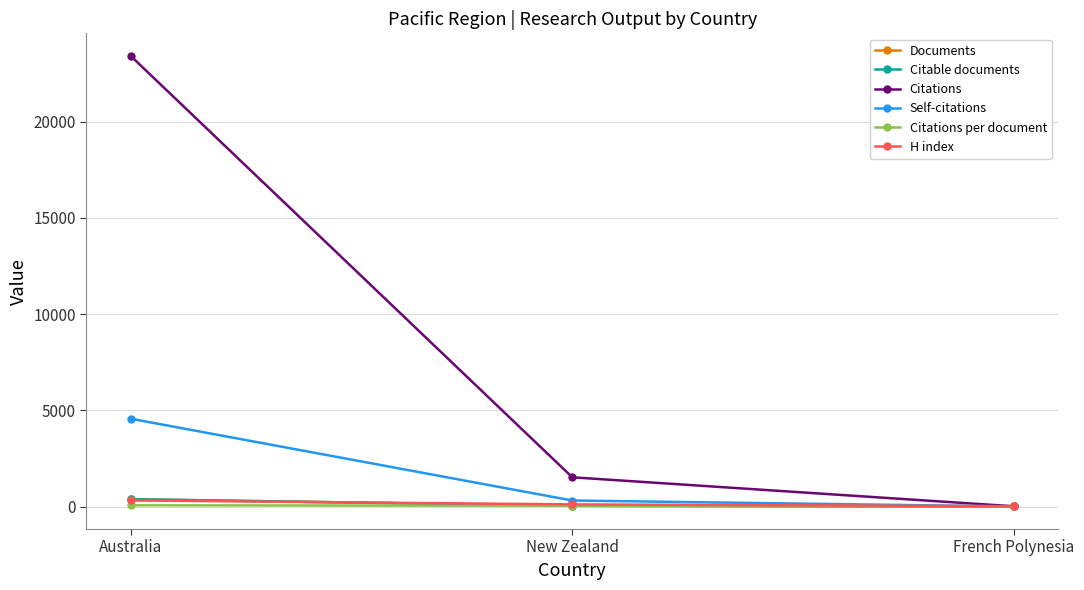

Rank the series by their maximum value, from lowest to highest.

Citations per document, H index, Documents, Citable documents, Self-citations, Citations